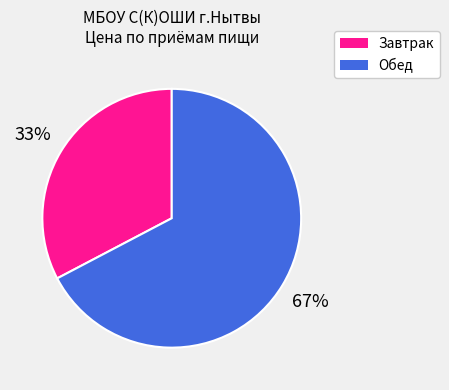

To the nearest percent, what is the combined percentage of Обед and Завтрак?

100%